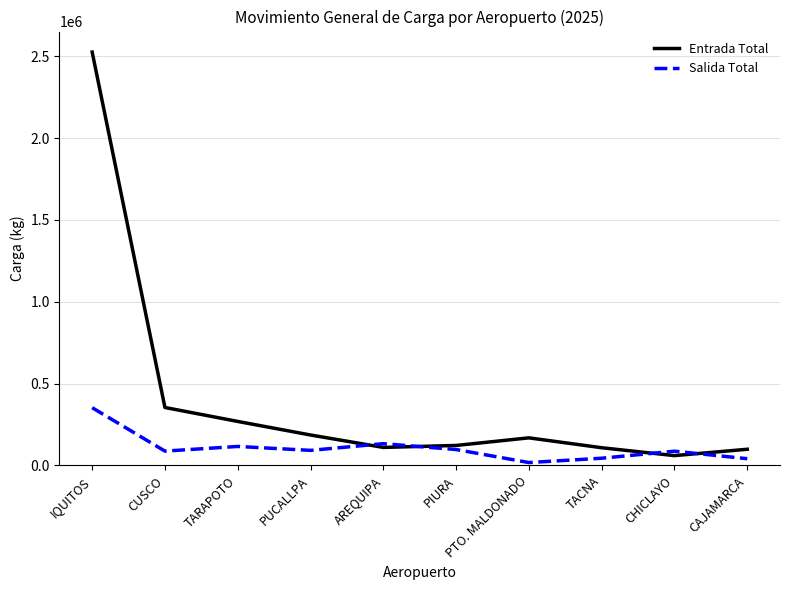

Which category has the highest value in the Entrada Total series?

IQUITOS